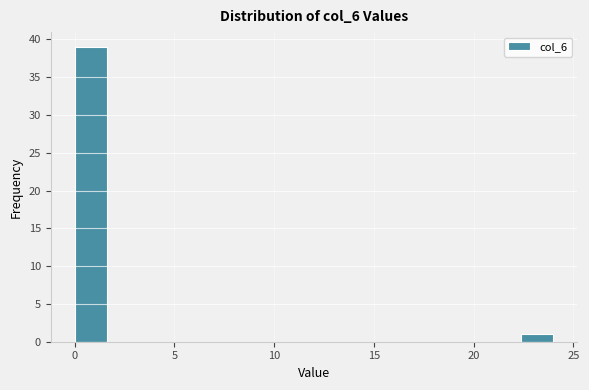

Around what value on the x-axis is the tallest bar? Give the approximate position of its centre, as read against the axis.

1.0